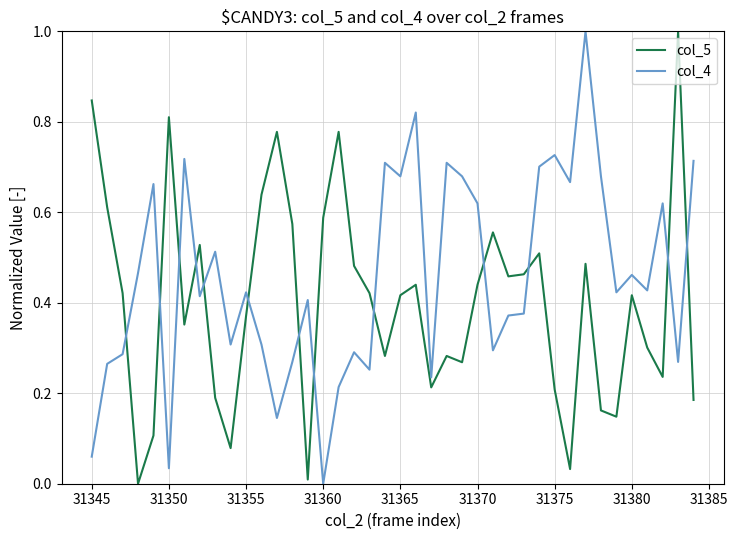

True or false: col_4 and col_5 intersect in this chart.

True